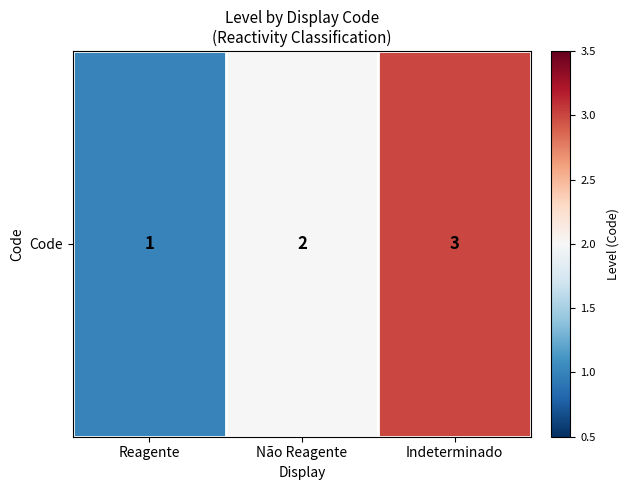

How many values are below 2?

1